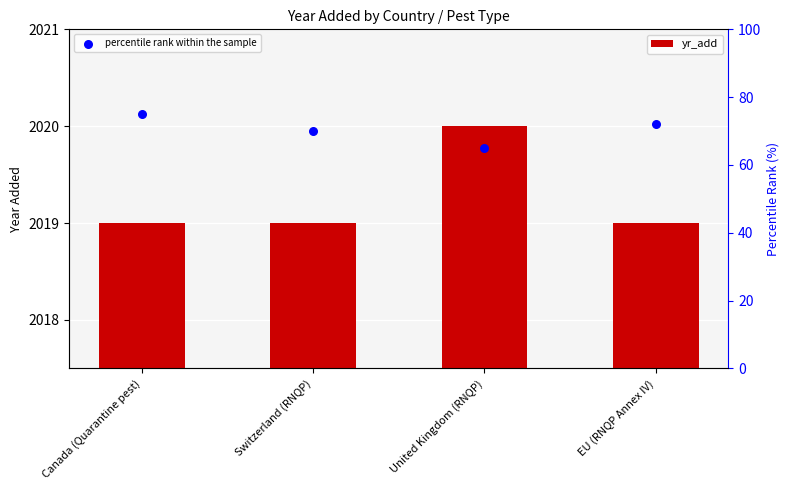

At which category is the sum across all series the highest?

Canada (Quarantine pest)